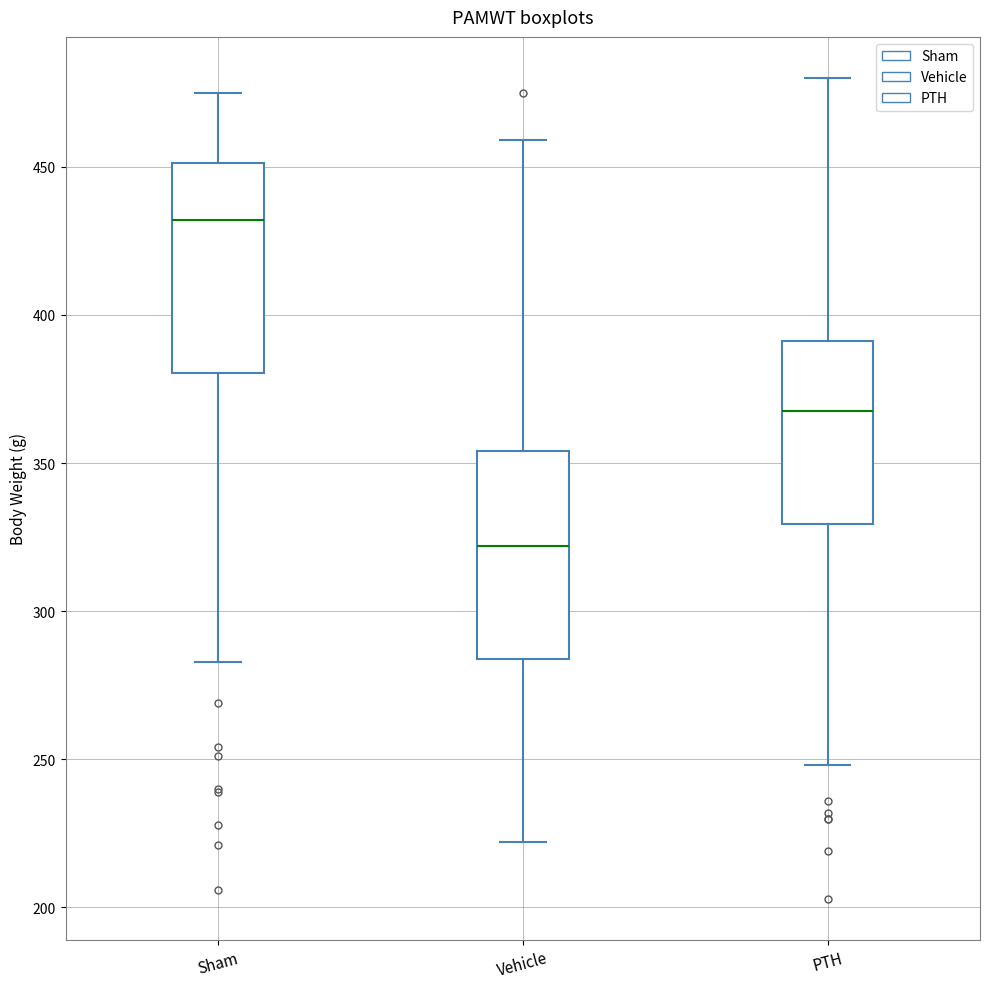

Where does the median line of the box for PTH sit on the y-axis? The values are not printed on the chart, so give them approximately, as read against the axis.

370